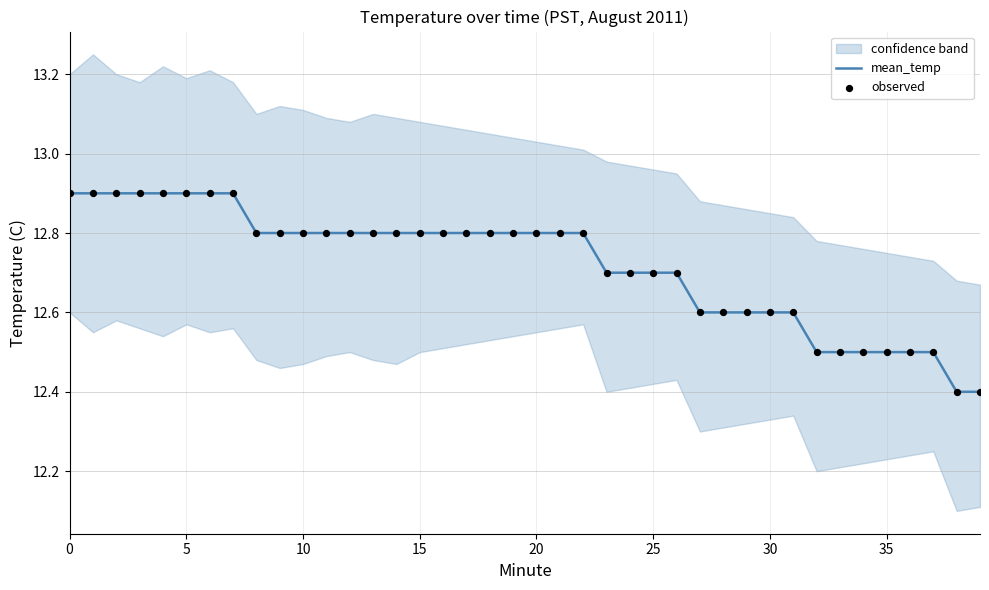

At how many categories does at least one series exceed 12?

40